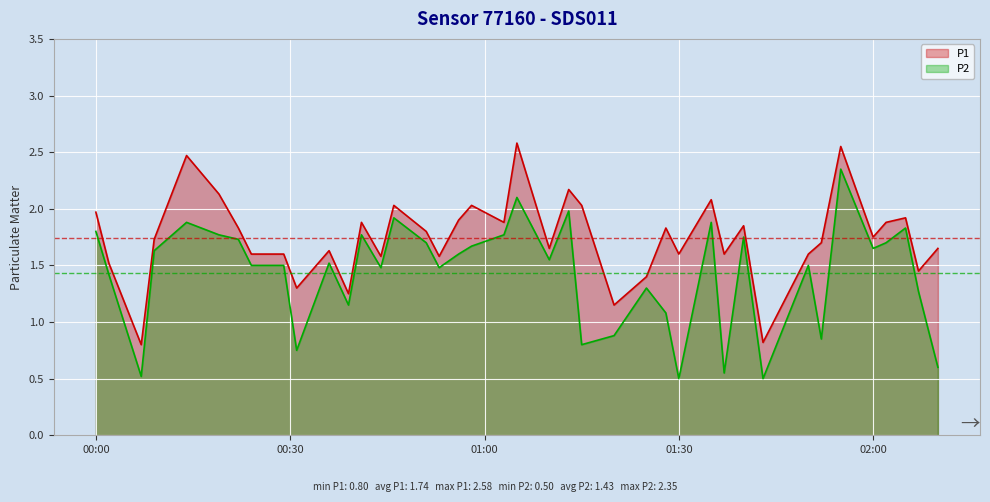

List the labels in order of P1 value, largest first.

01:05, 01:55, 00:14, 01:13, 00:19, 01:35, 00:46, 00:58, 01:15, 00:00, 02:05, 00:56, 00:41, 01:03, 02:02, 01:40, 00:22, 01:28, 00:51, 02:00, 00:09, 01:52, 01:10, 02:10, 00:36, 00:24, 00:29, 01:30, 01:37, 01:50, 00:44, 00:53, 00:02, 02:07, 01:25, 00:31, 00:39, 01:20, 01:43, 00:07